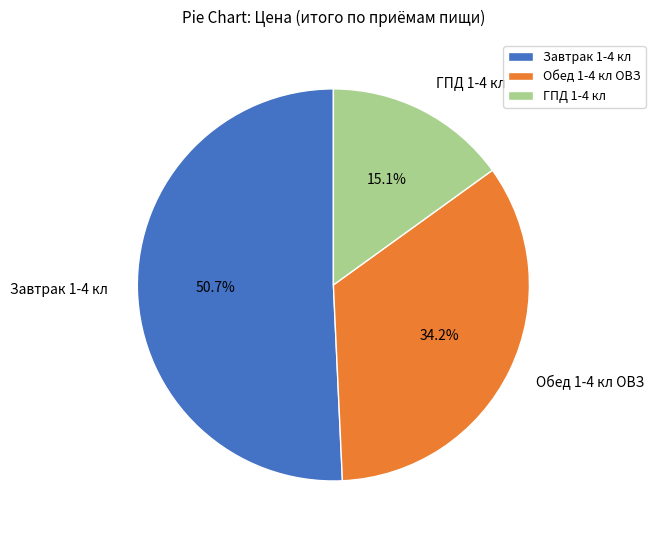

Approximately how many times larger is the value at Завтрак 1-4 кл compared to Обед 1-4 кл ОВЗ?

1.5